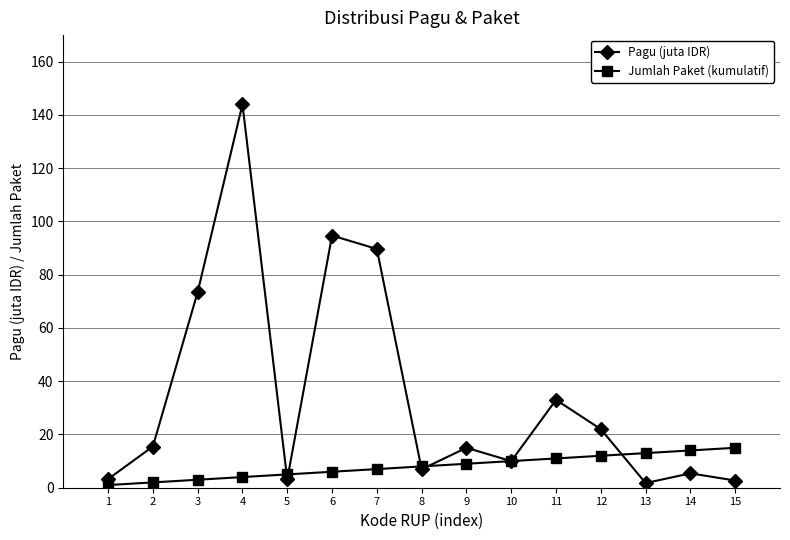

How many interior local peaks does the Pagu (juta IDR) series have?

5